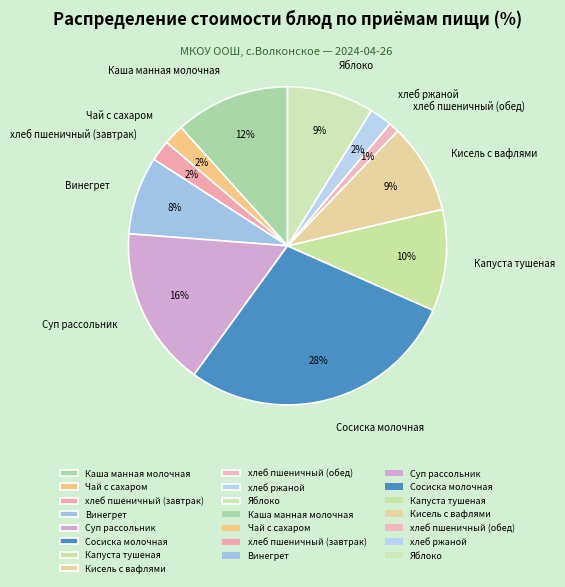

The Винегрет slice represents 8% of the pie. True or false?

True